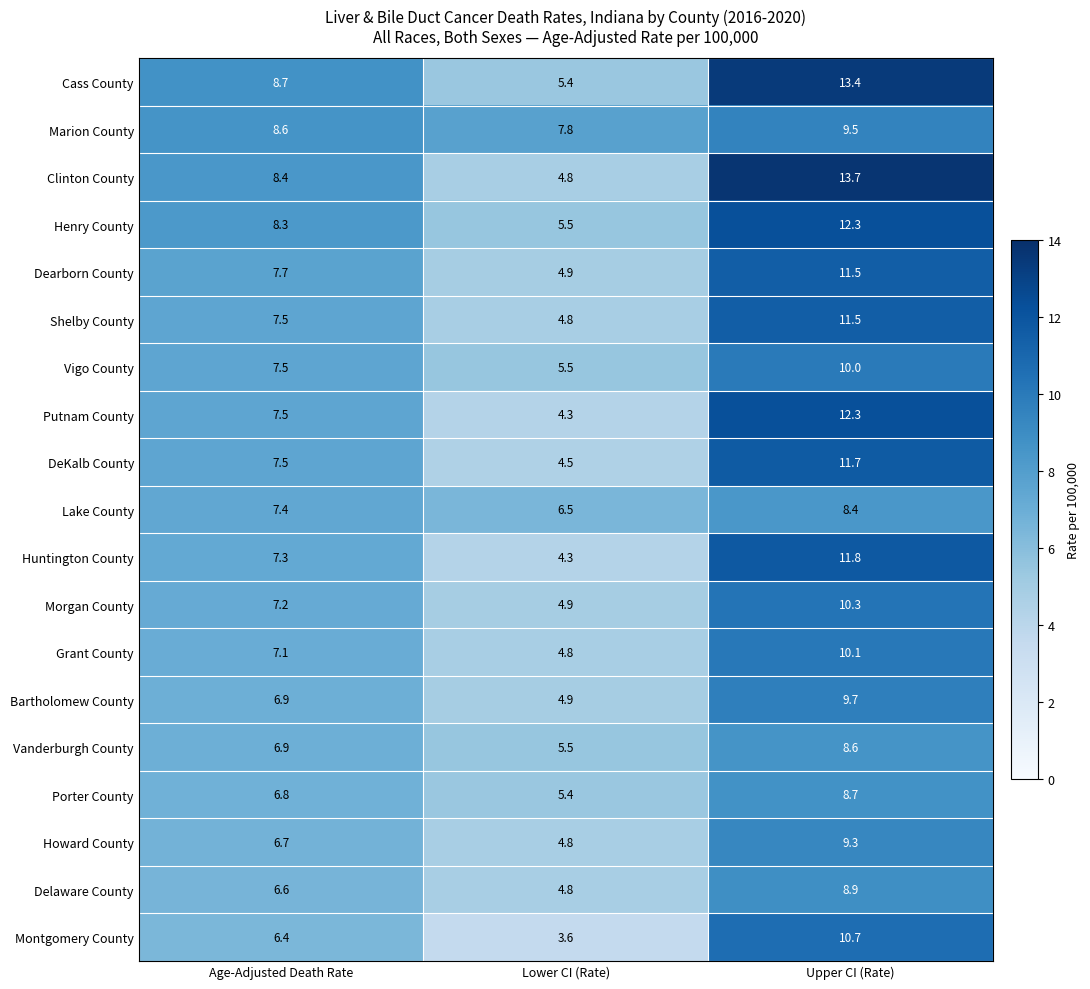

At how many categories does at least one series exceed 8?

2